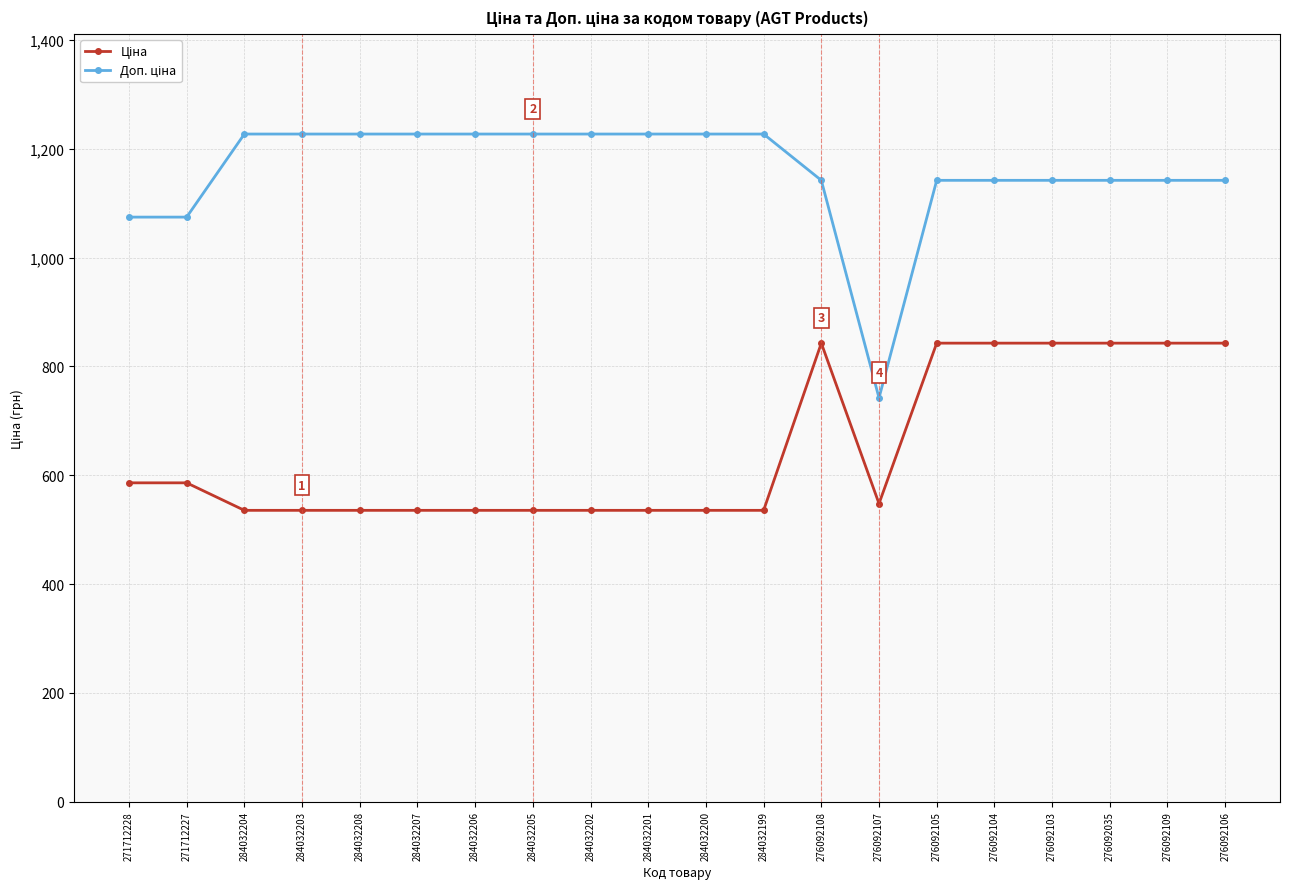

Does the chart display data point markers on the line(s)?

Yes